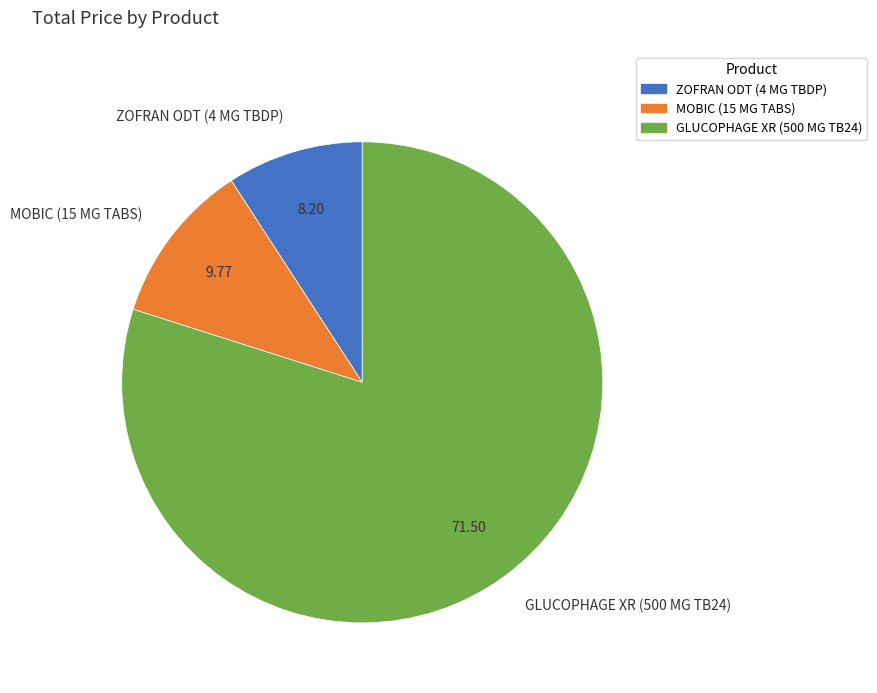

Which category accounts for the majority?

GLUCOPHAGE XR (500 MG TB24)